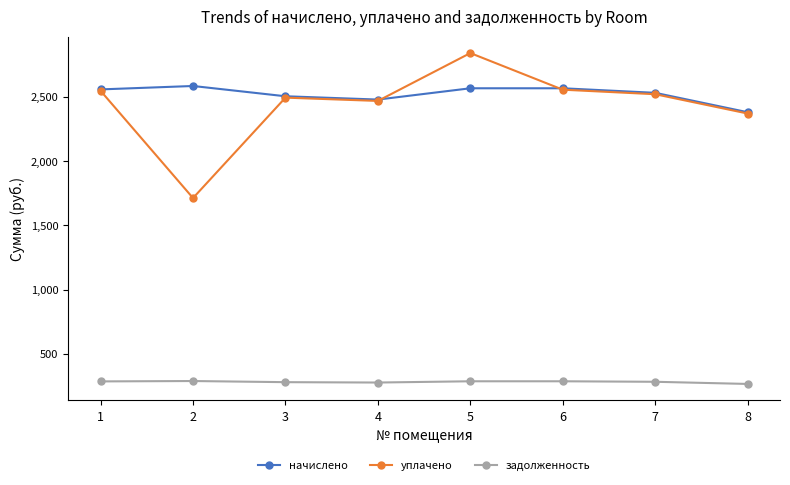

How many values in the уплачено series exceed 2520?

4